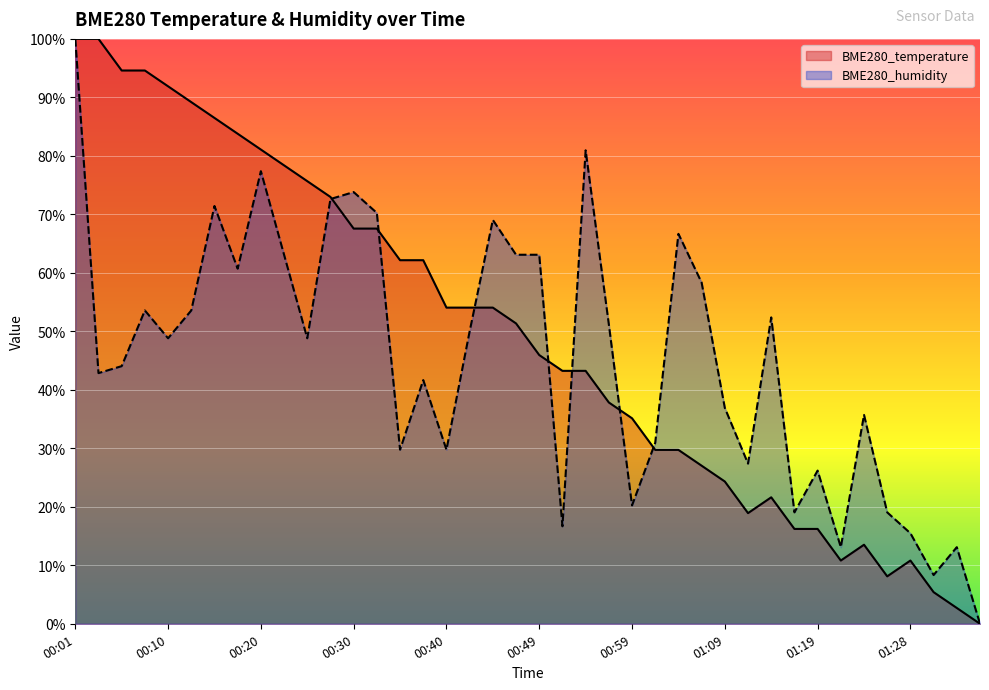

What is the greatest value displayed?

1.0